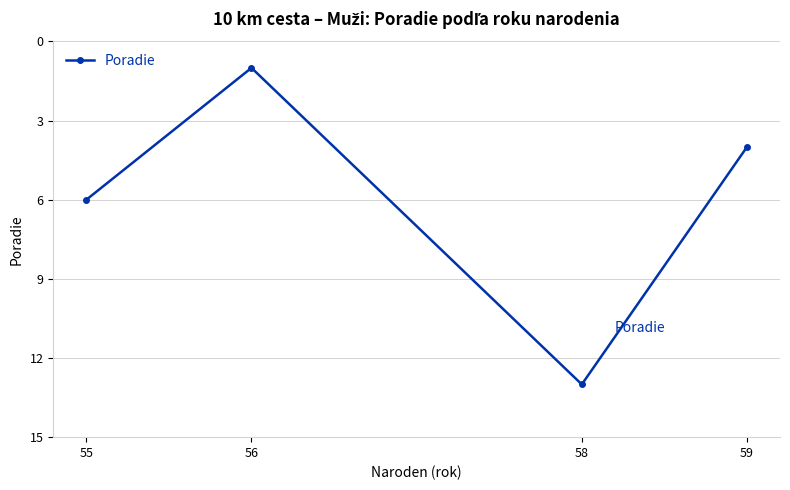

Count the number of data series in this chart.

1